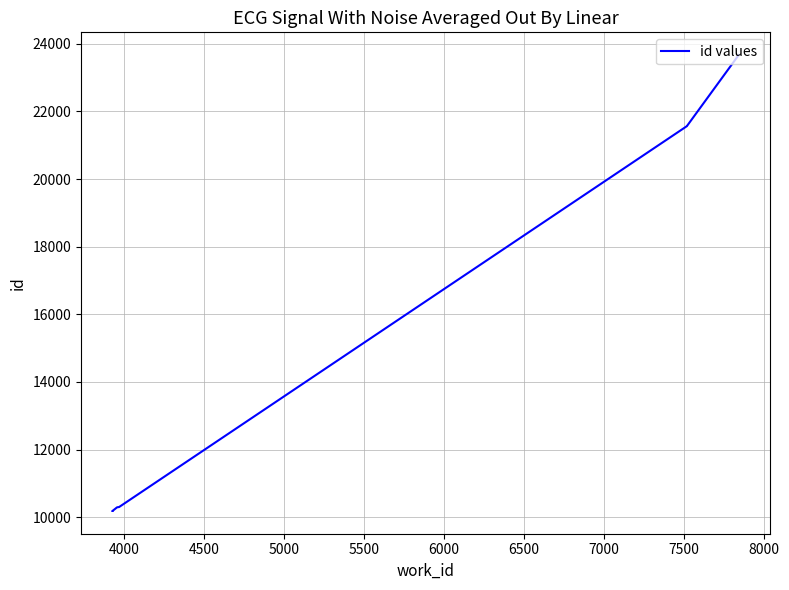

What is the greatest value displayed?

23666